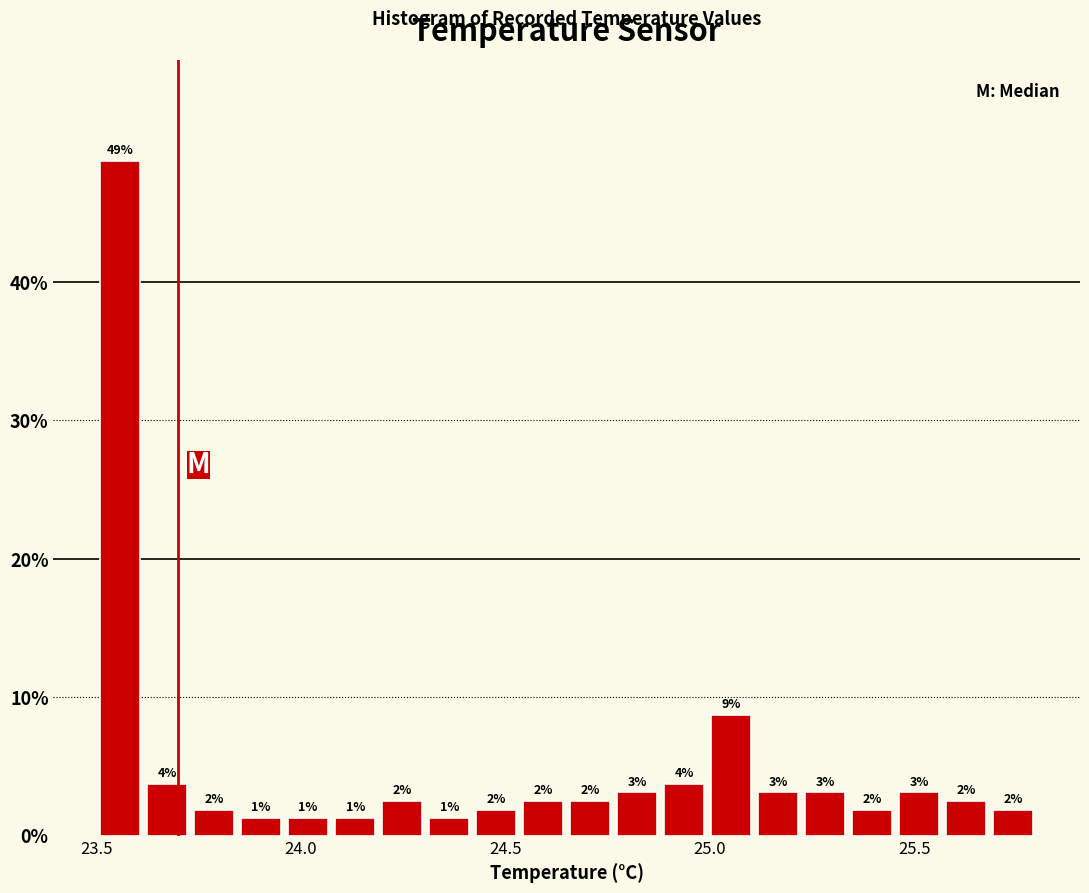

Around what value on the x-axis is the tallest bar? Give the approximate position of its centre, as read against the axis.

23.55